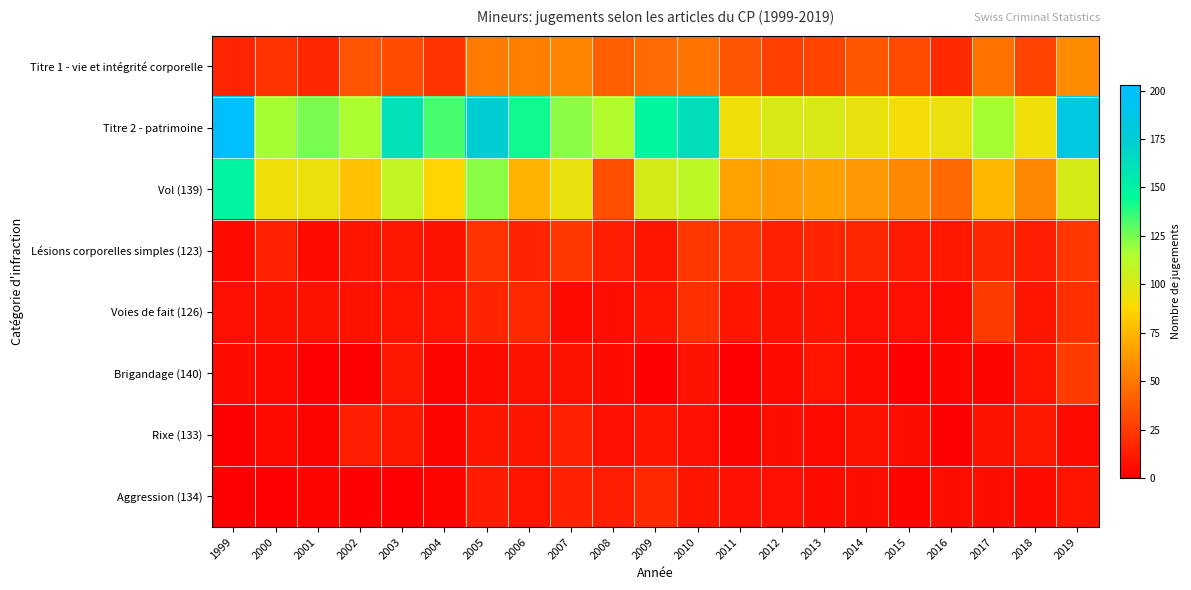

Which has a higher value, 2012 or 2019?

2019